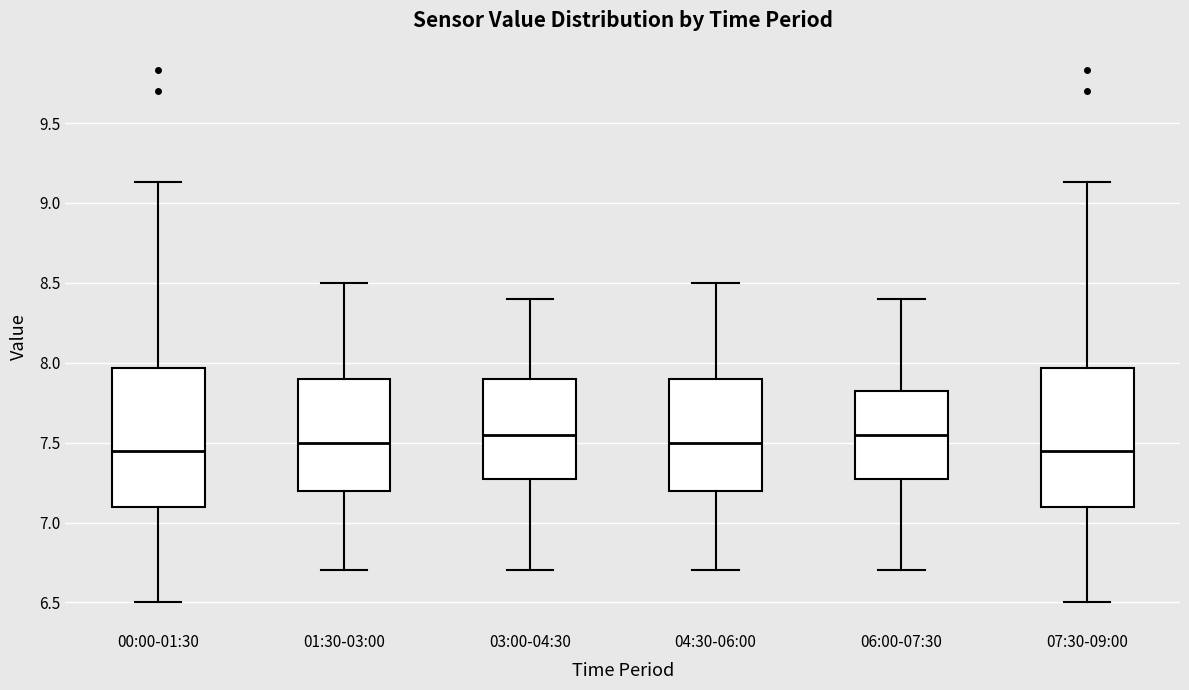

Reading left to right, transcribe this box plot: for each box, give where its median line is, the range the box spans, and where its two whiskers end, as read against the y-axis. The values are not printed on the chart, so give them approximately, as read against the axis.

00:00-01:30: median 7.45, box 7.10 to 7.95, whiskers 6.50 to 9.15
01:30-03:00: median 7.50, box 7.20 to 7.90, whiskers 6.70 to 8.50
03:00-04:30: median 7.55, box 7.30 to 7.90, whiskers 6.70 to 8.40
04:30-06:00: median 7.50, box 7.20 to 7.90, whiskers 6.70 to 8.50
06:00-07:30: median 7.55, box 7.30 to 7.85, whiskers 6.70 to 8.40
07:30-09:00: median 7.45, box 7.10 to 7.95, whiskers 6.50 to 9.15